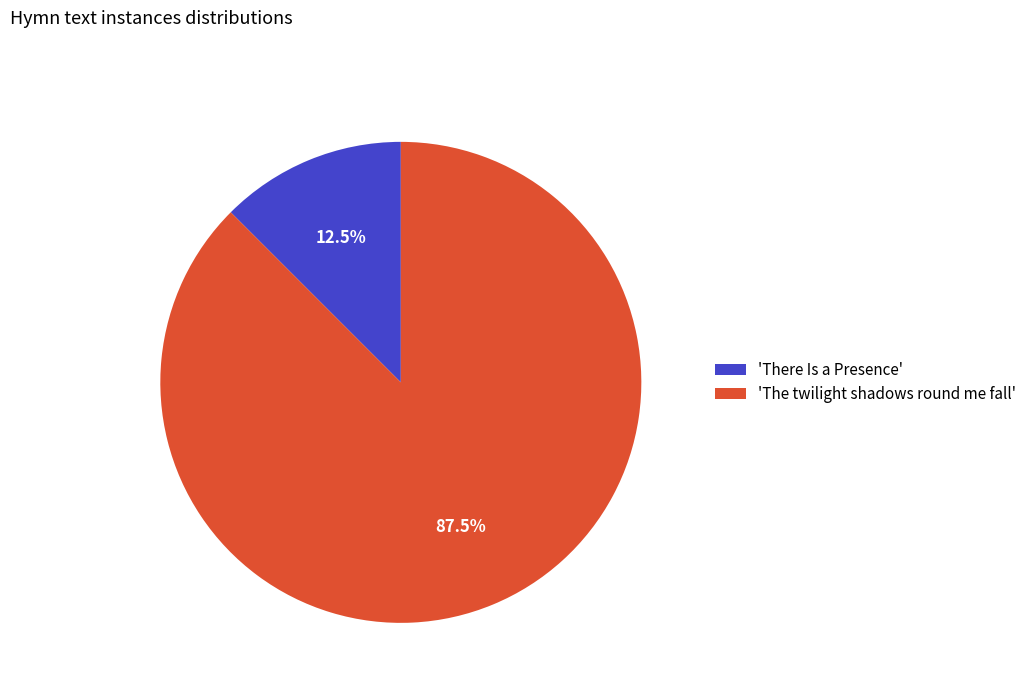

Is the sum of 'There Is a Presence' and 'The twilight shadows round me fall' greater than half?

Yes